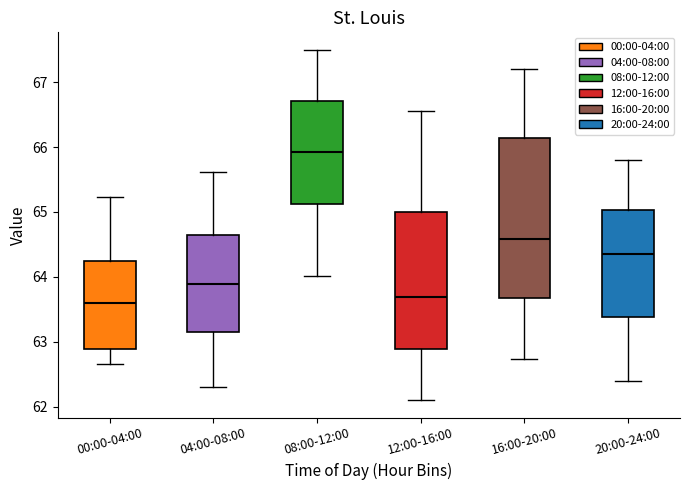

Which box is the tallest, from its lower edge to its upper edge?

16:00-20:00